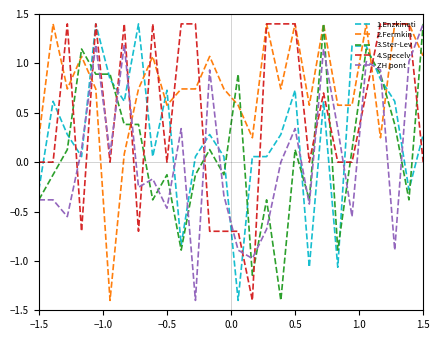

How many lines are shown in the chart?

5